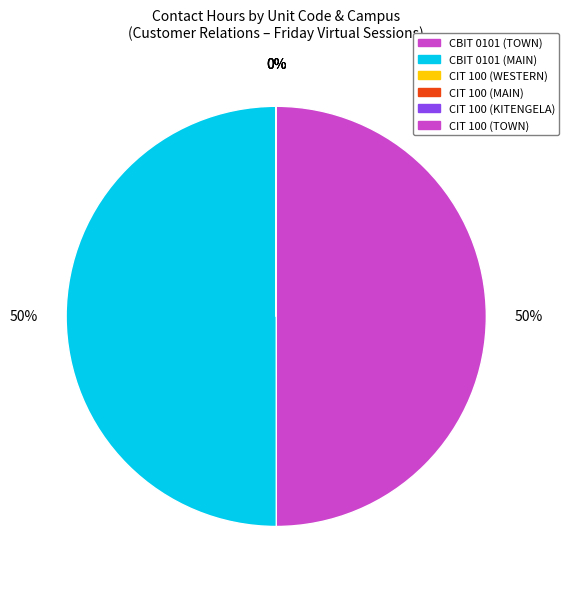

What portion of the pie excludes CBIT 0101 (TOWN)?

50.0%